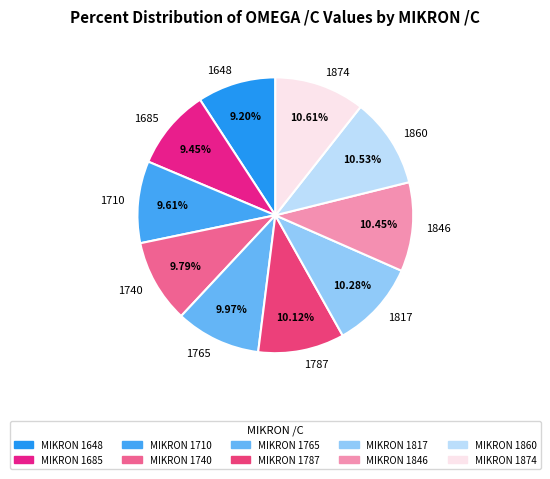

Is it true that 1740 is 1% of the pie?

False